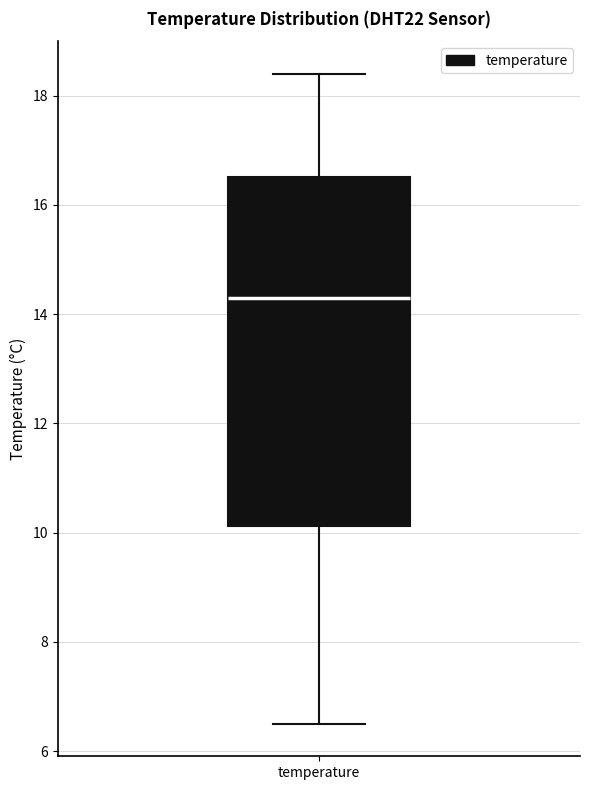

Transcribe this box plot: give where the median line is, the range the box spans, and where the two whiskers end, as read against the y-axis. The values are not printed on the chart, so give them approximately, as read against the axis.

median 14.4, box 10.2 to 16.6, whiskers 6.6 to 18.4